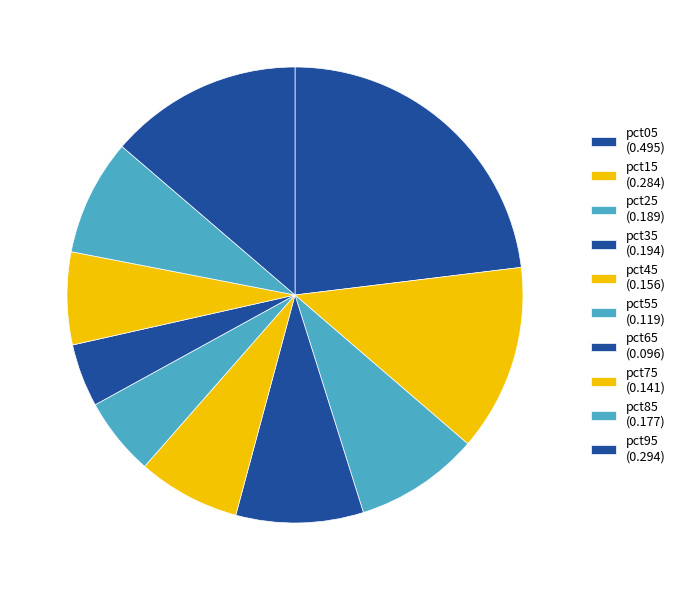

The pct55 slice represents 6% of the pie. True or false?

True